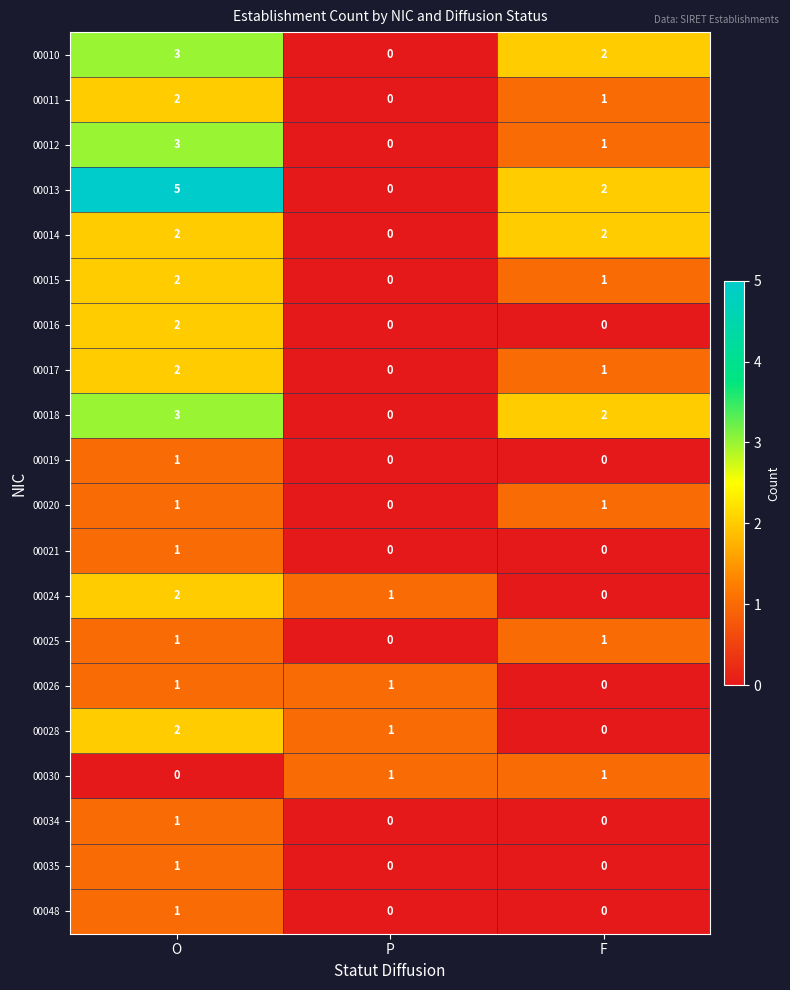

What is the difference between the 00018 values at P and O?

3